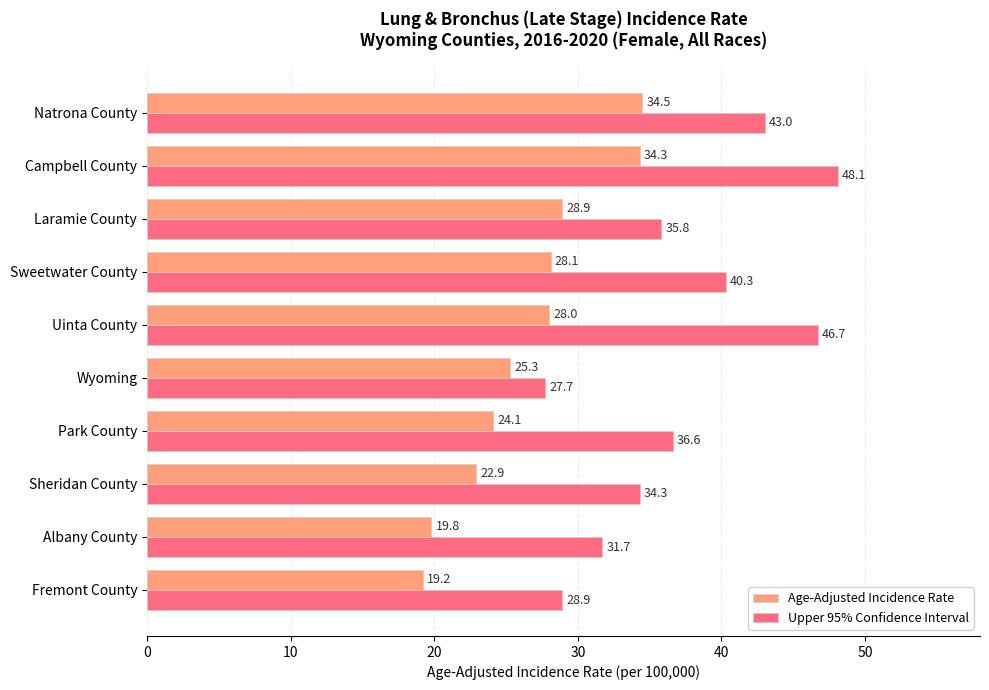

What is the difference between the second highest and second lowest values in the Age-Adjusted Incidence Rate series?

14.5